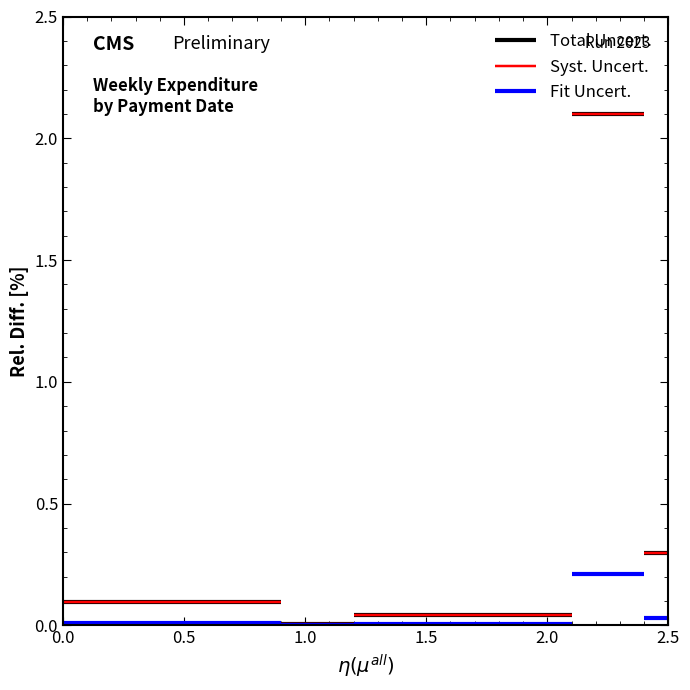

Is it true that Syst. Uncert. equals 0.1 at 0.5?

True